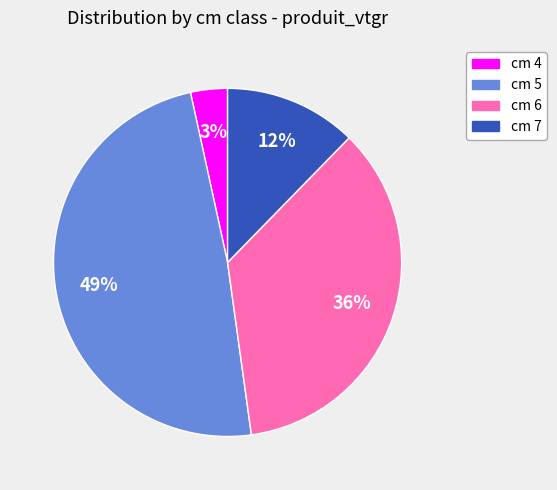

Is there any slice that represents more than half of the pie?

No